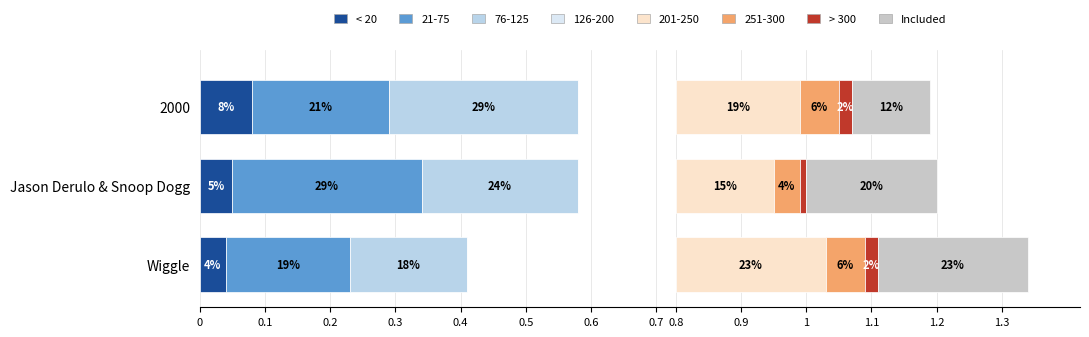

Count the number of categories in the chart.

3